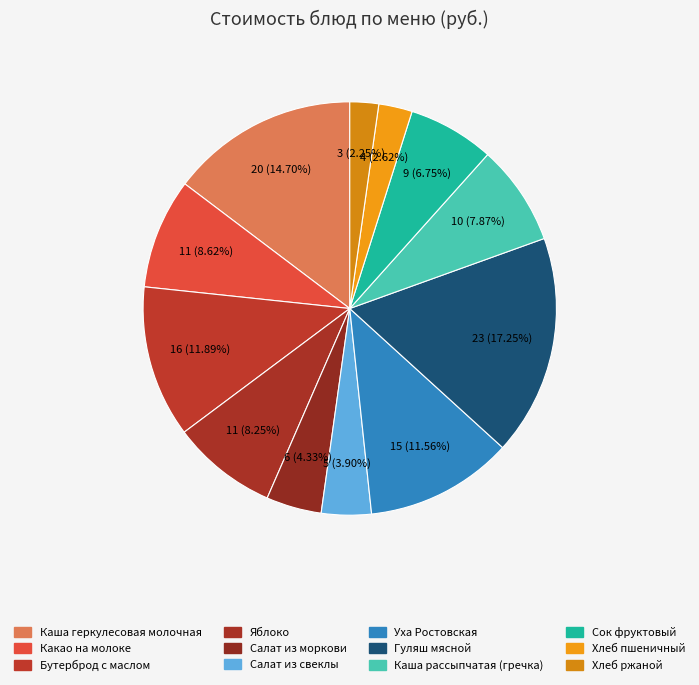

What is the change in value from Яблоко to Салат из моркови?

-5.2